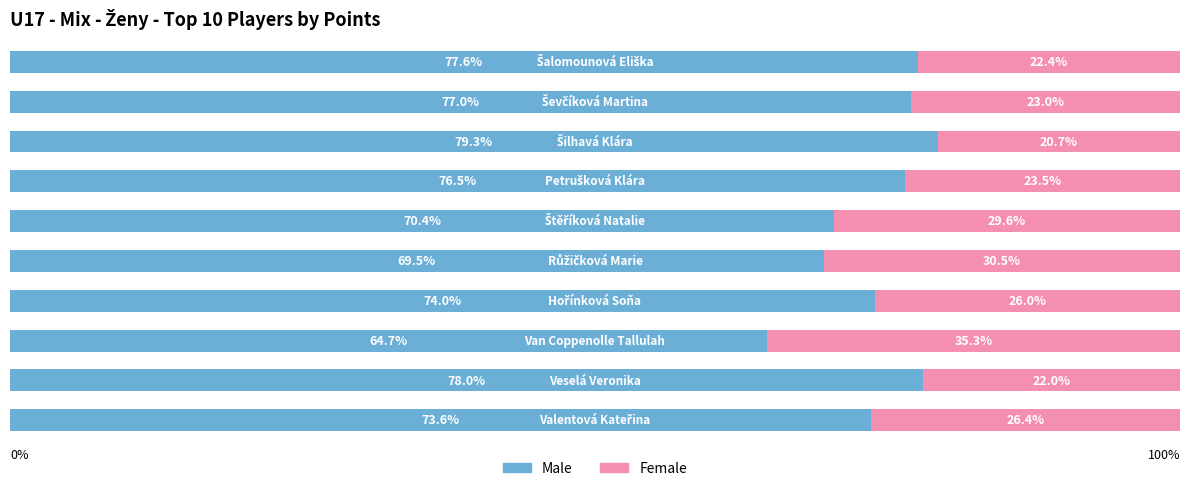

What is the maximum value for Male?

79.3